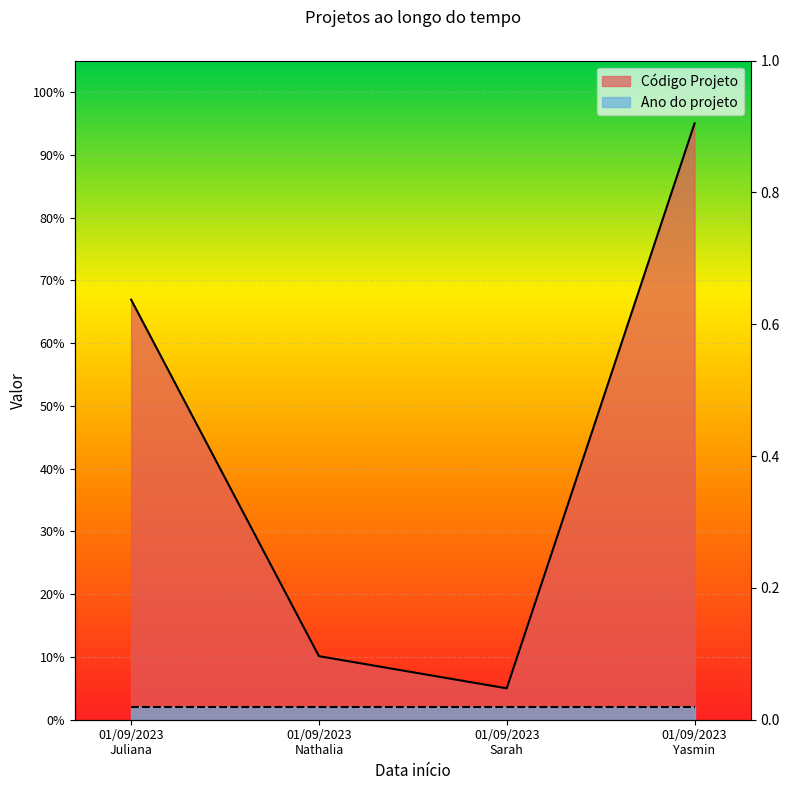

The chart shows a value of 66.9 at 01/09/2023
Juliana. True or false?

True